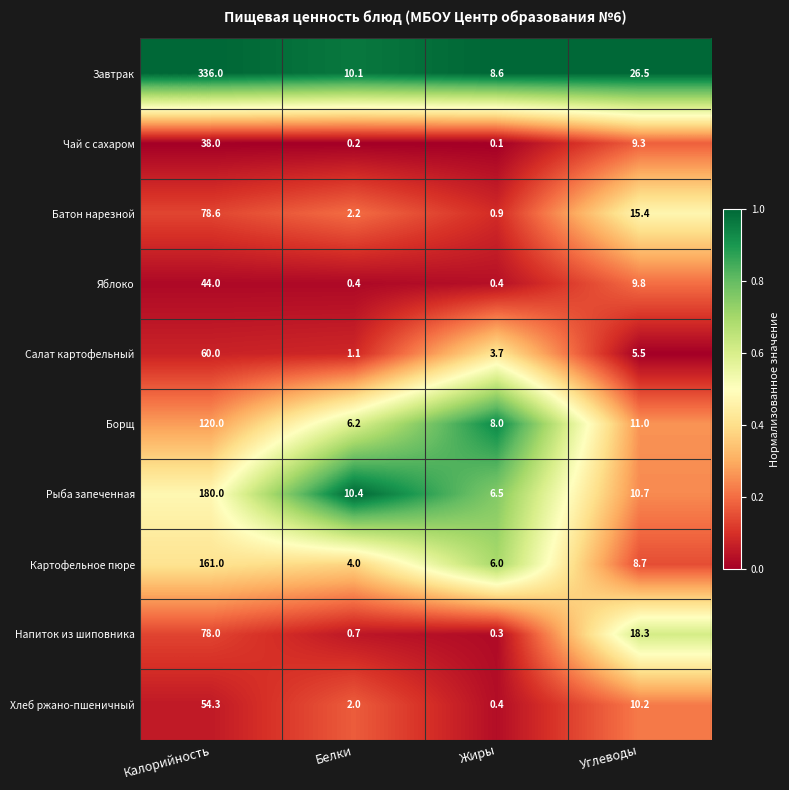

Where does the Чай с сахаром series first go above 9?

Калорийность